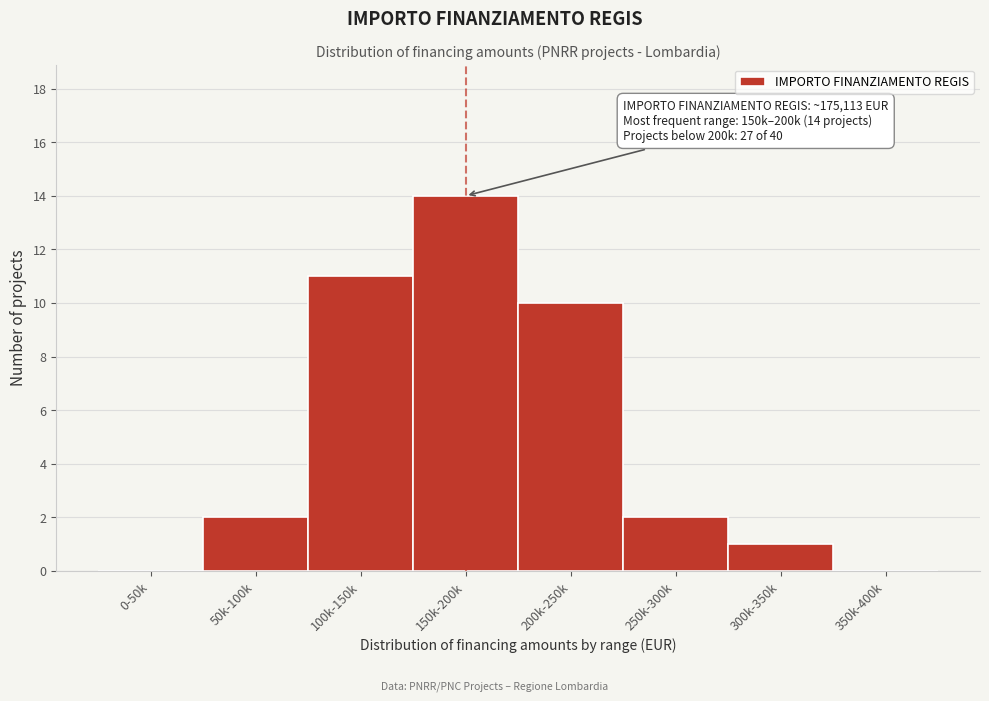

Reading left to right, transcribe all the data shown in this chart.

0-50k=0	50k-100k=2	100k-150k=11	150k-200k=14	200k-250k=10	250k-300k=2	300k-350k=1	350k-400k=0